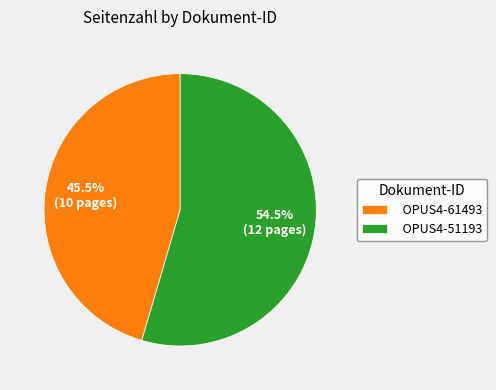

Does OPUS4-61493 represent more than half of the total?

No